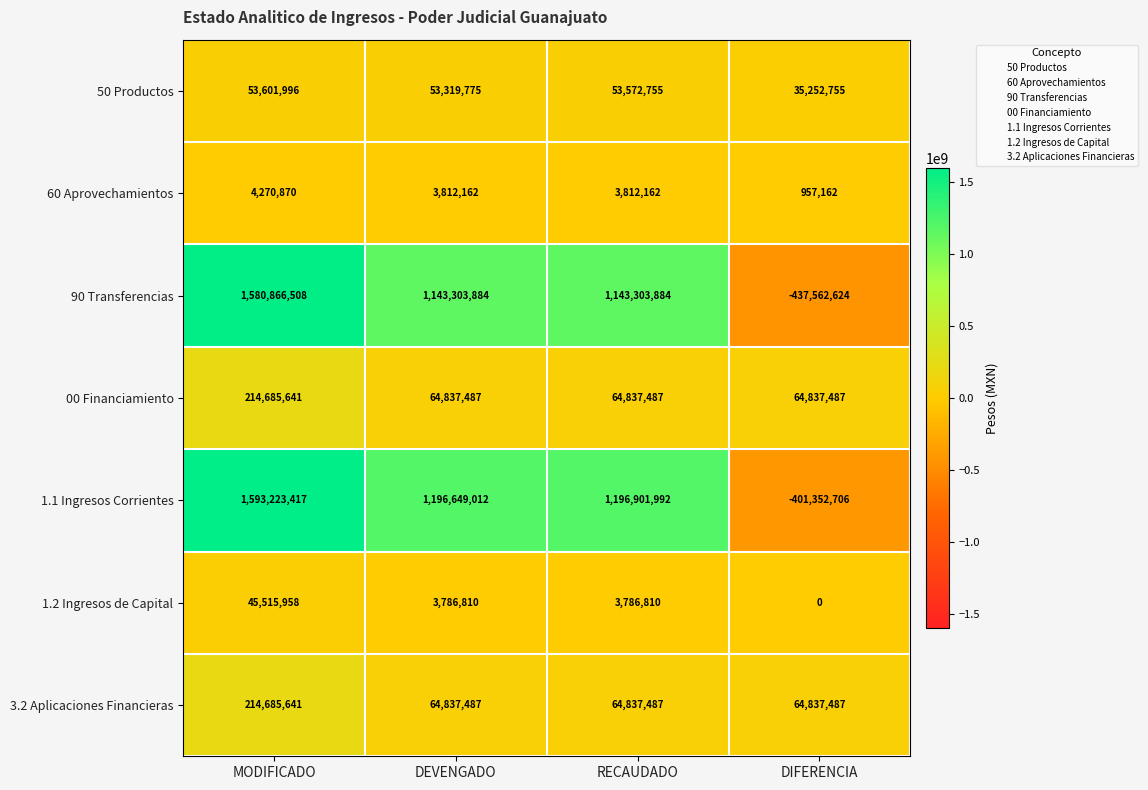

How many 3.2 Aplicaciones Financieras values are between 64837487 and 214685641?

4